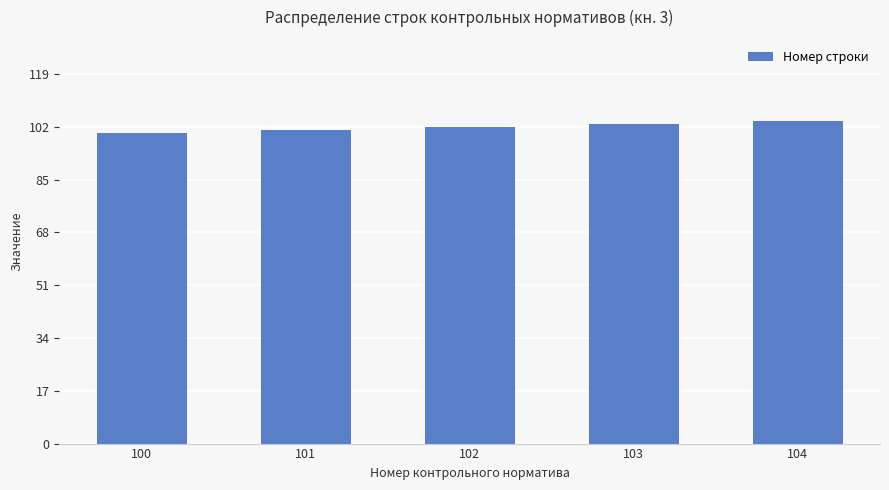

What is the sum of all values?

510